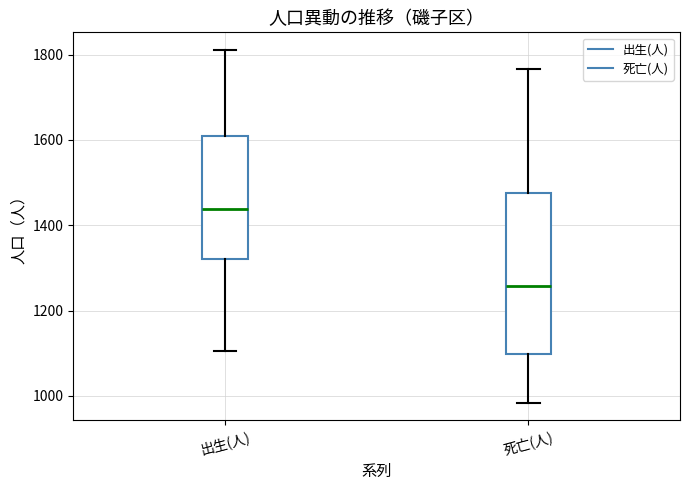

Which box has the lowest median line?

死亡(人)